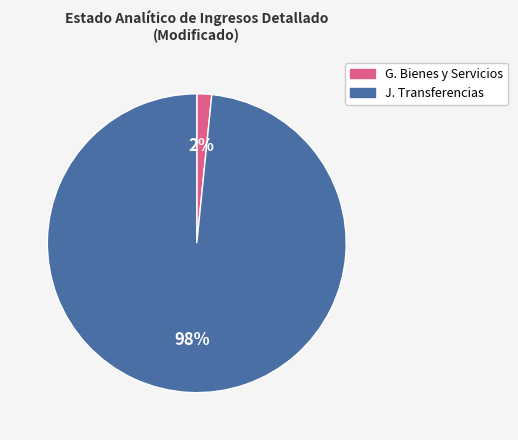

Is there any slice that represents more than half of the pie?

Yes